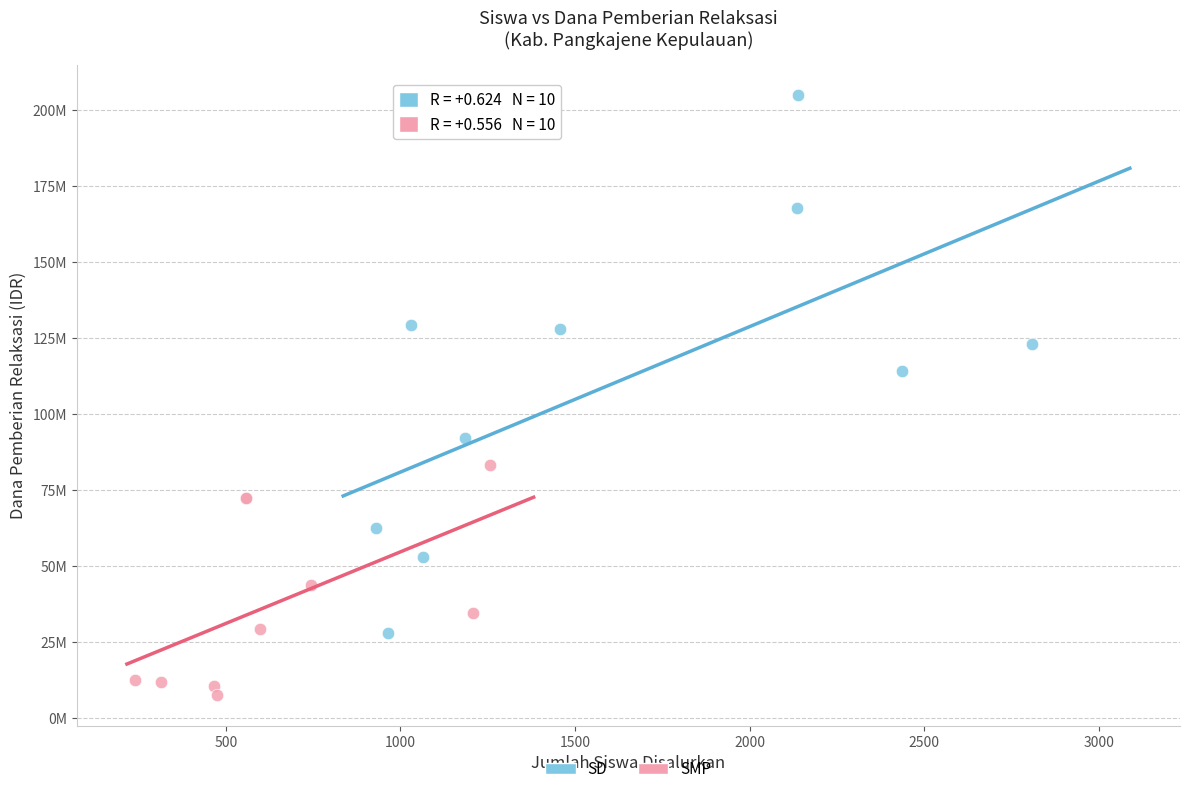

Which series has the largest Y range (max minus min)?

SD